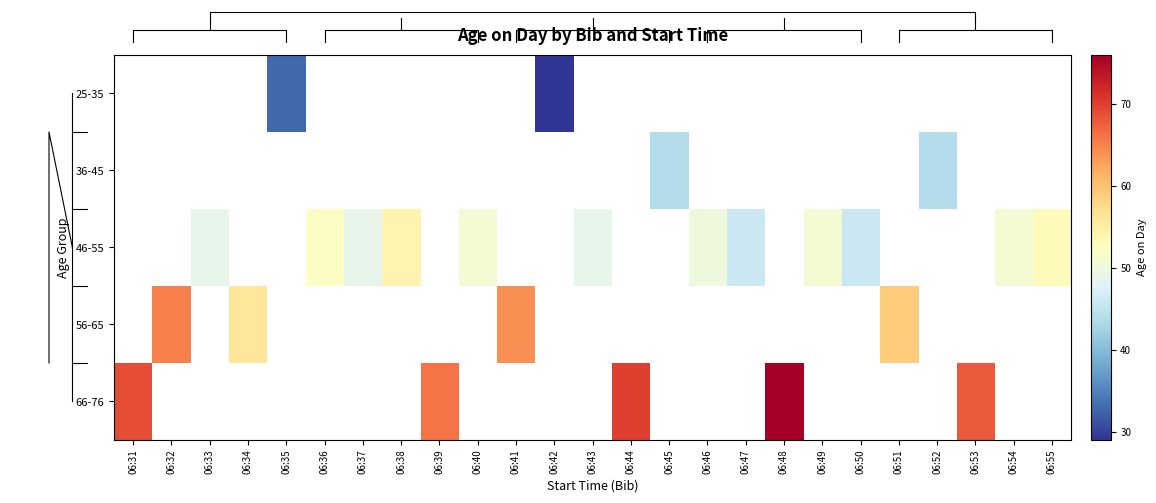

Is it true that 66-76 equals 66.0 at 06:39?

True